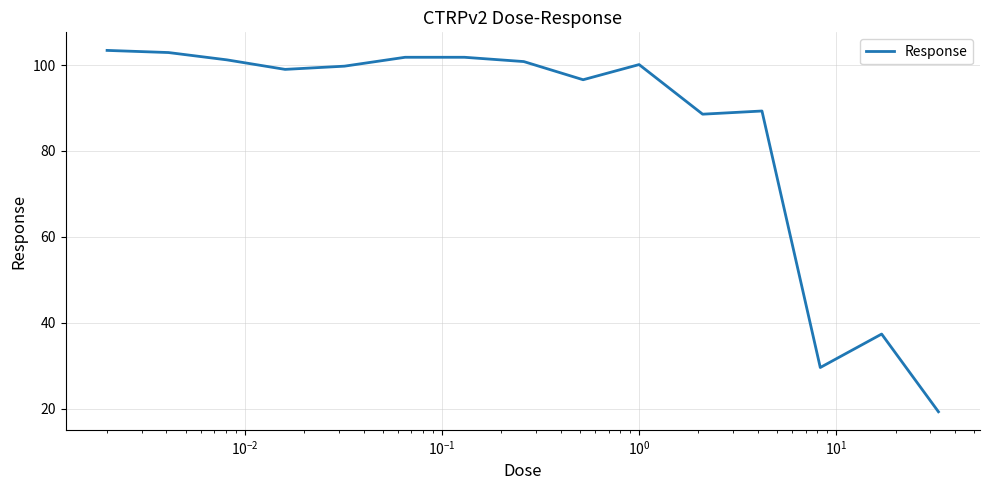

Count the number of data series in this chart.

1